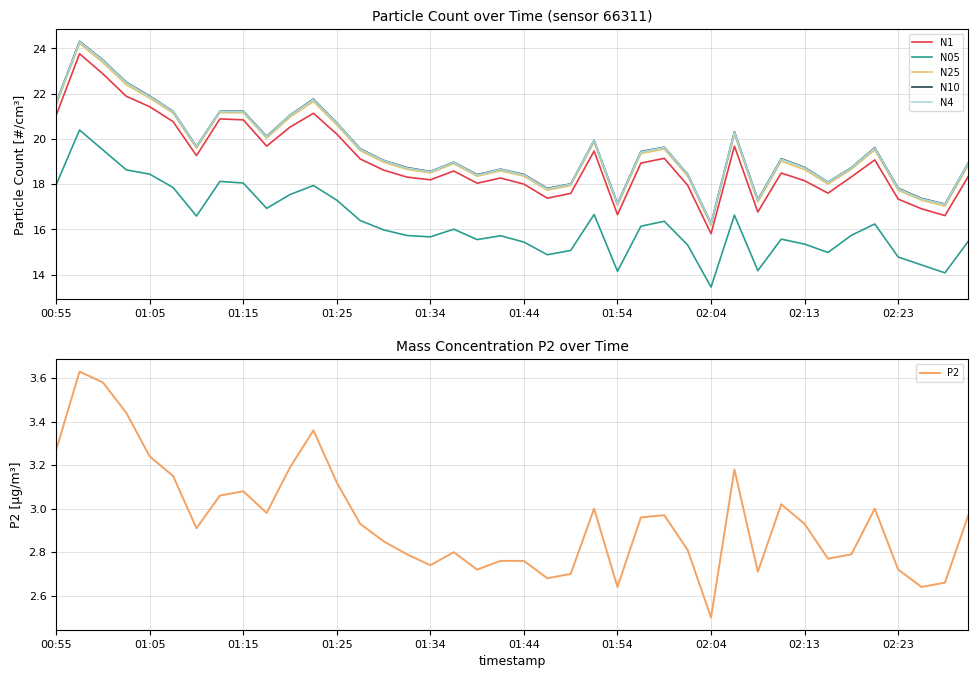

Which category has the lowest value in the P2 series?

02:04